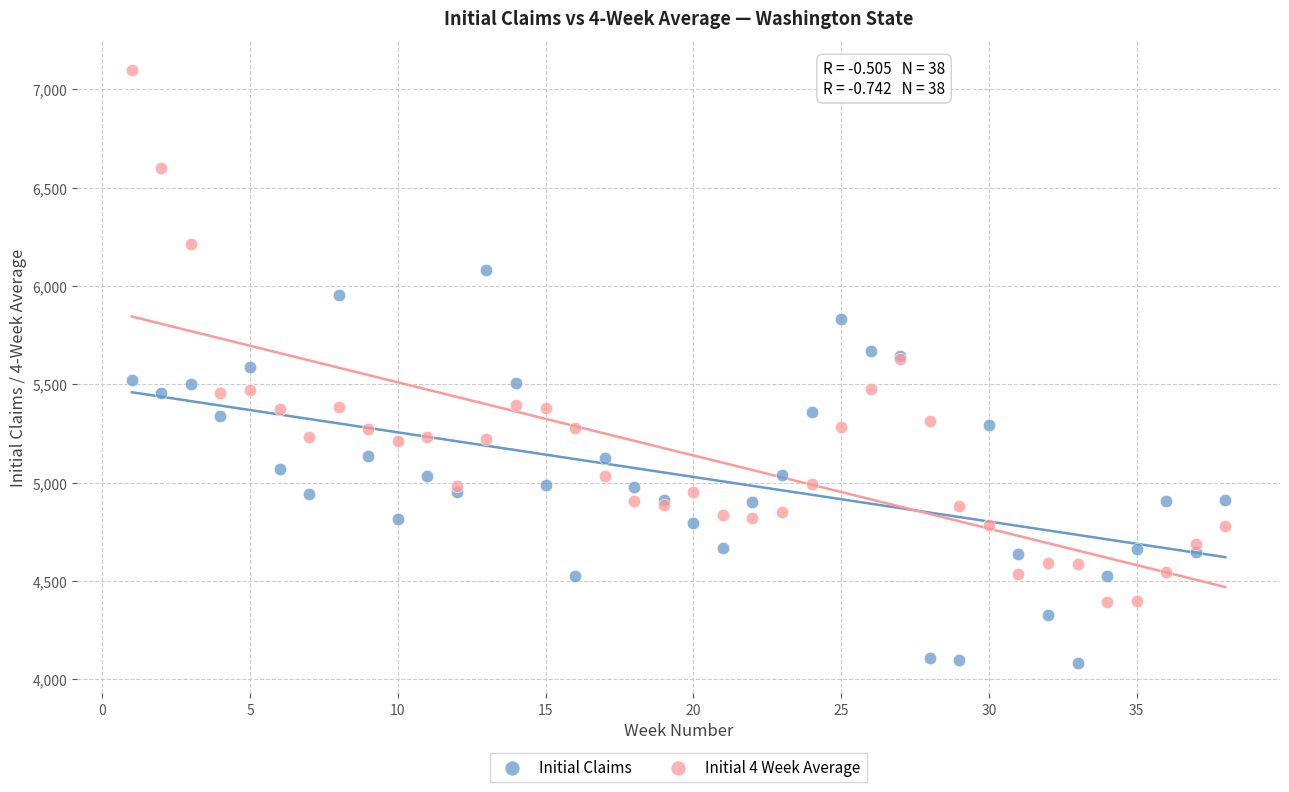

What is the X range (max minus min) for the scatter plot?

37.0